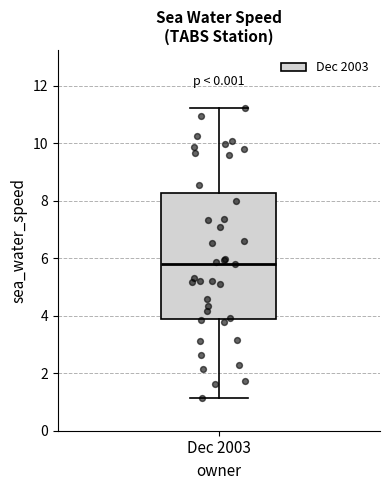

Transcribe this box plot: give where the median line is, the range the box spans, and where the two whiskers end, as read against the y-axis. The values are not printed on the chart, so give them approximately, as read against the axis.

median 5.8, box 3.8 to 8.2, whiskers 1.2 to 11.2